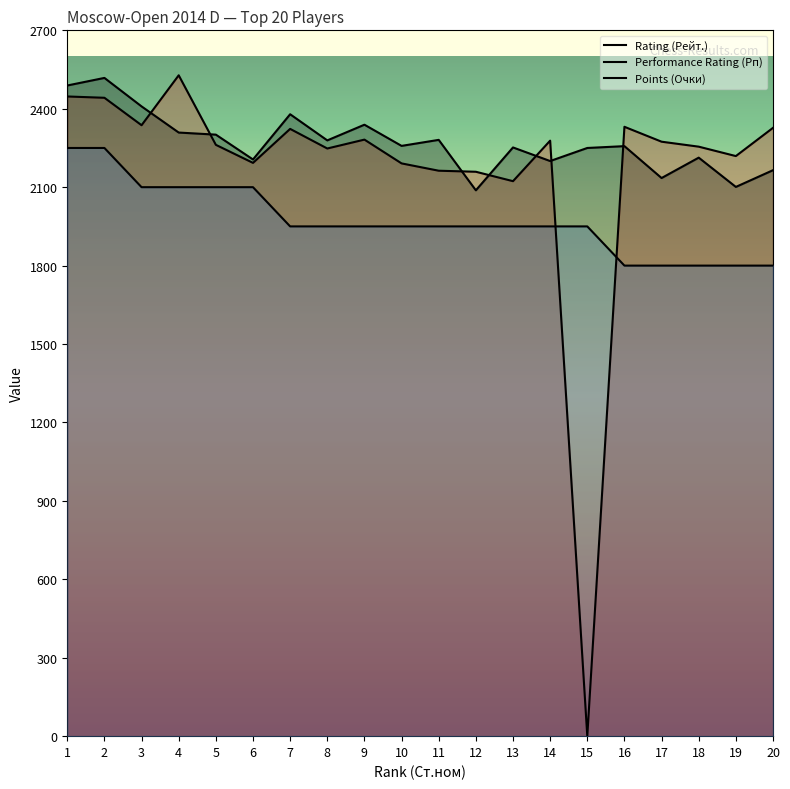

True or false: Rating (Рейт.) and Points (Очки) cross at least once.

True